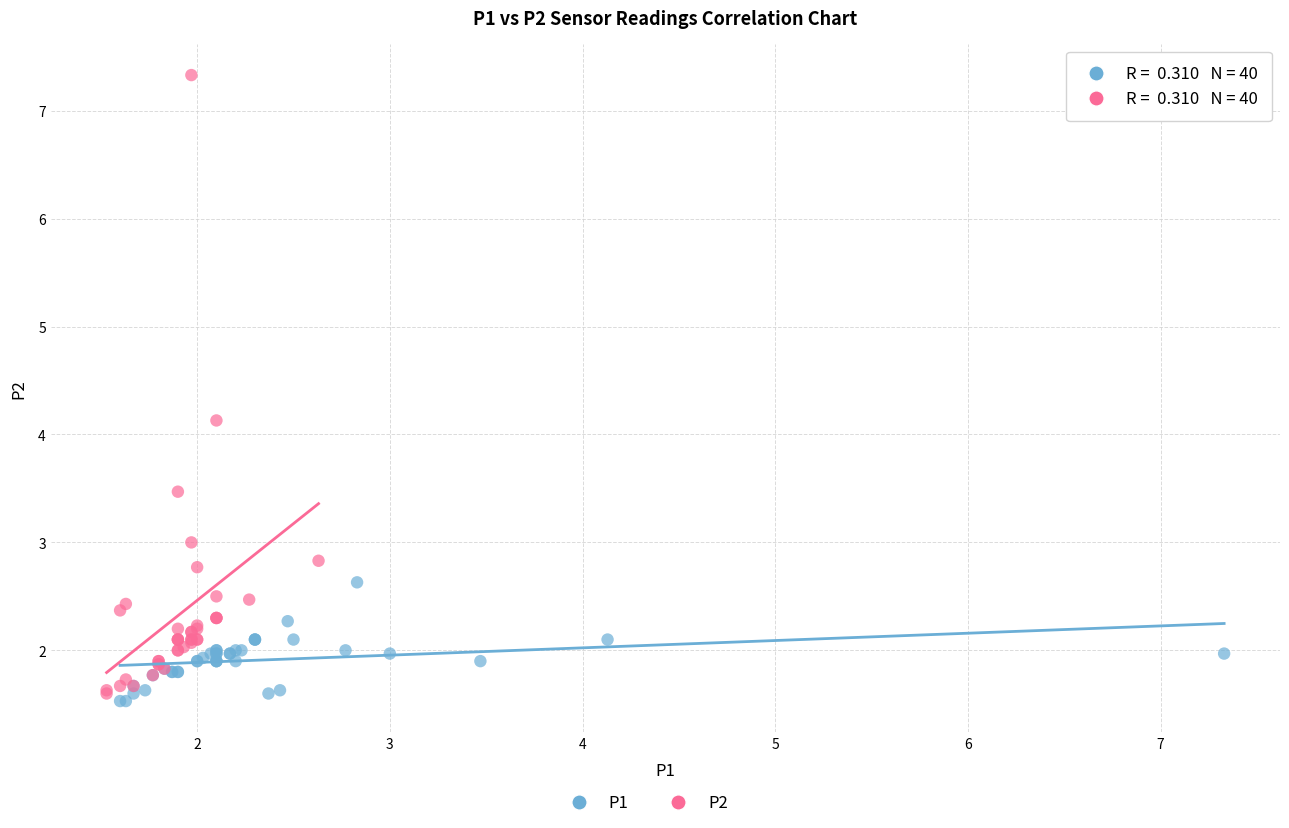

Which series has the widest spread of Y values?

P2